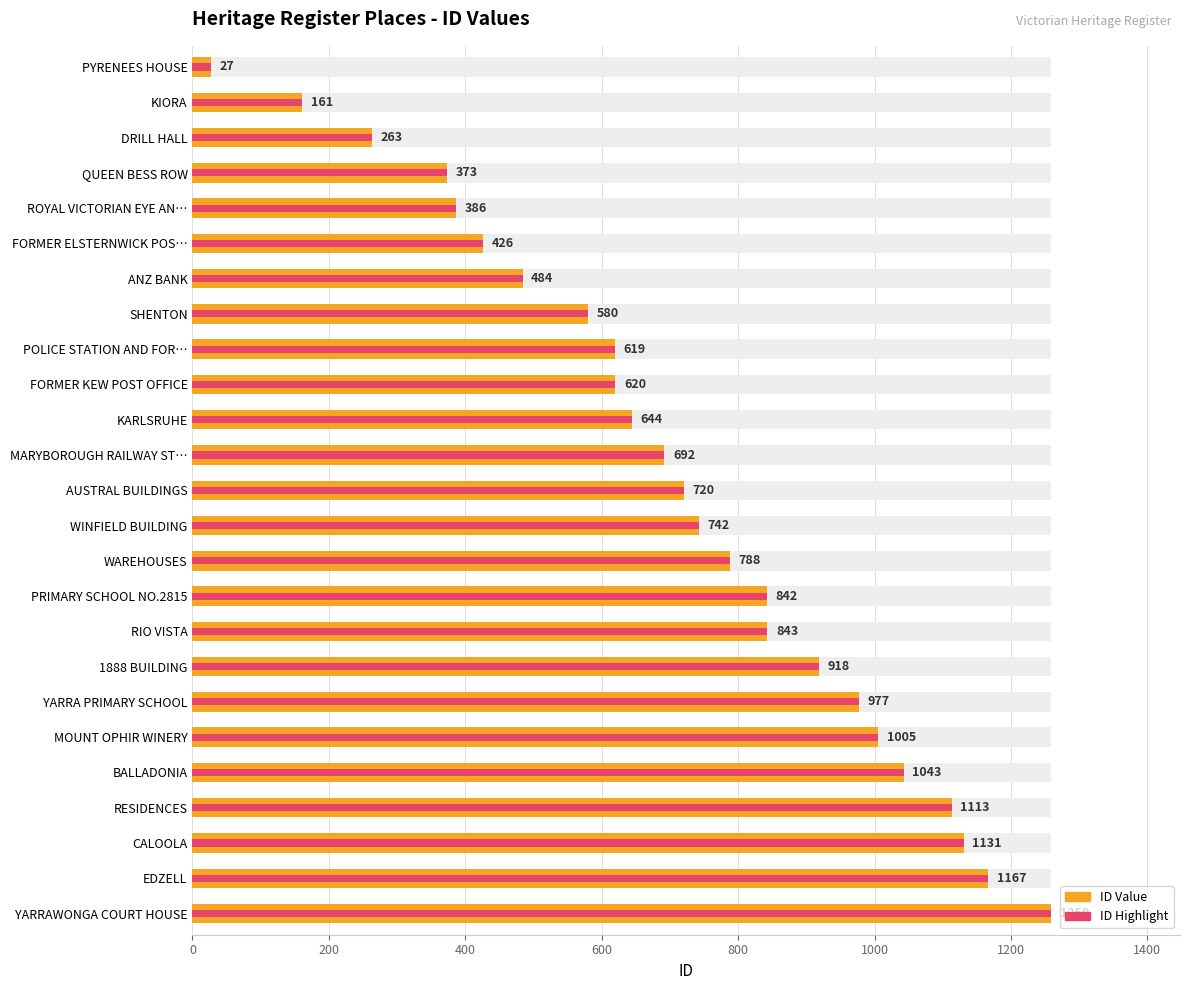

Are the bars grouped side by side (vs. stacked)?

Yes